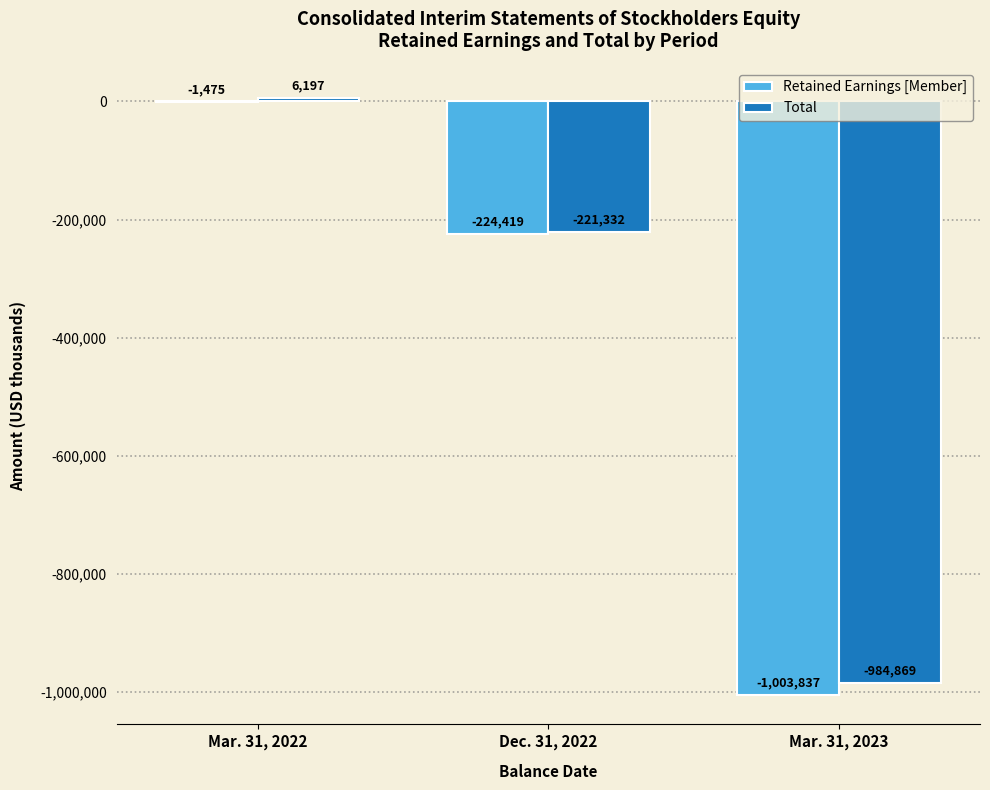

The Total series shows -984869 at Mar. 31, 2023. True or false?

True